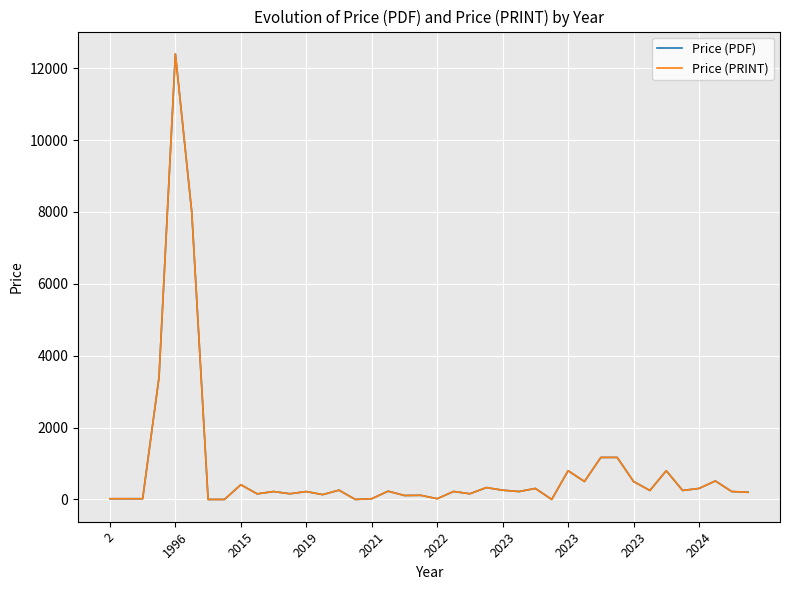

Does the chart display data point markers on the line(s)?

No